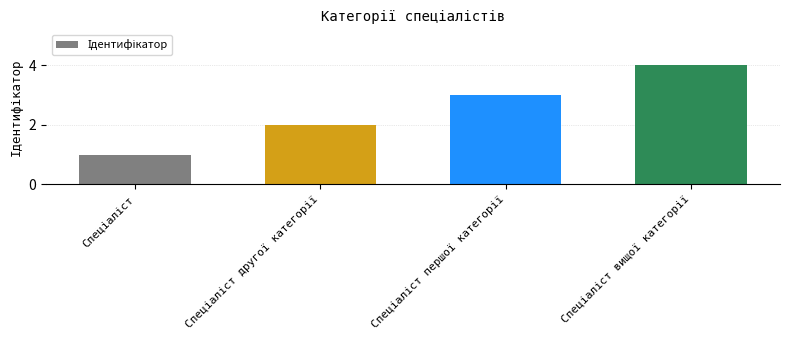

What is the sum of all values?

10